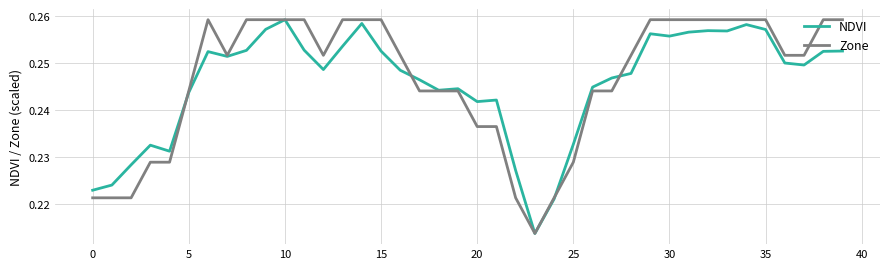

True or false: NDVI and Zone cross at least once.

True